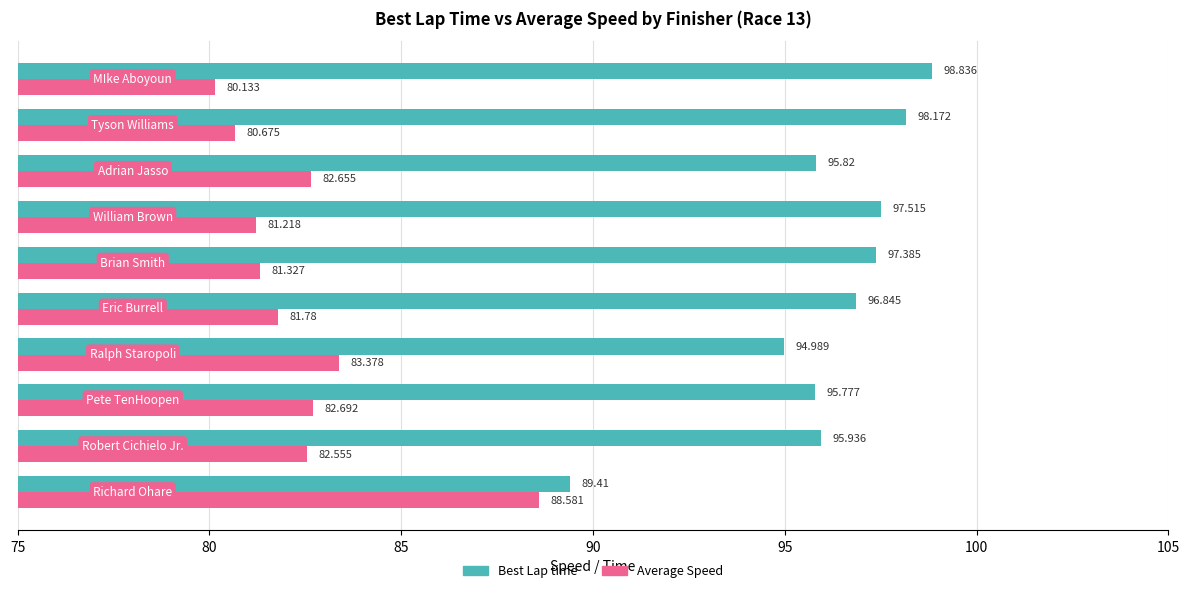

Which series has the widest spread of values?

Best Lap time